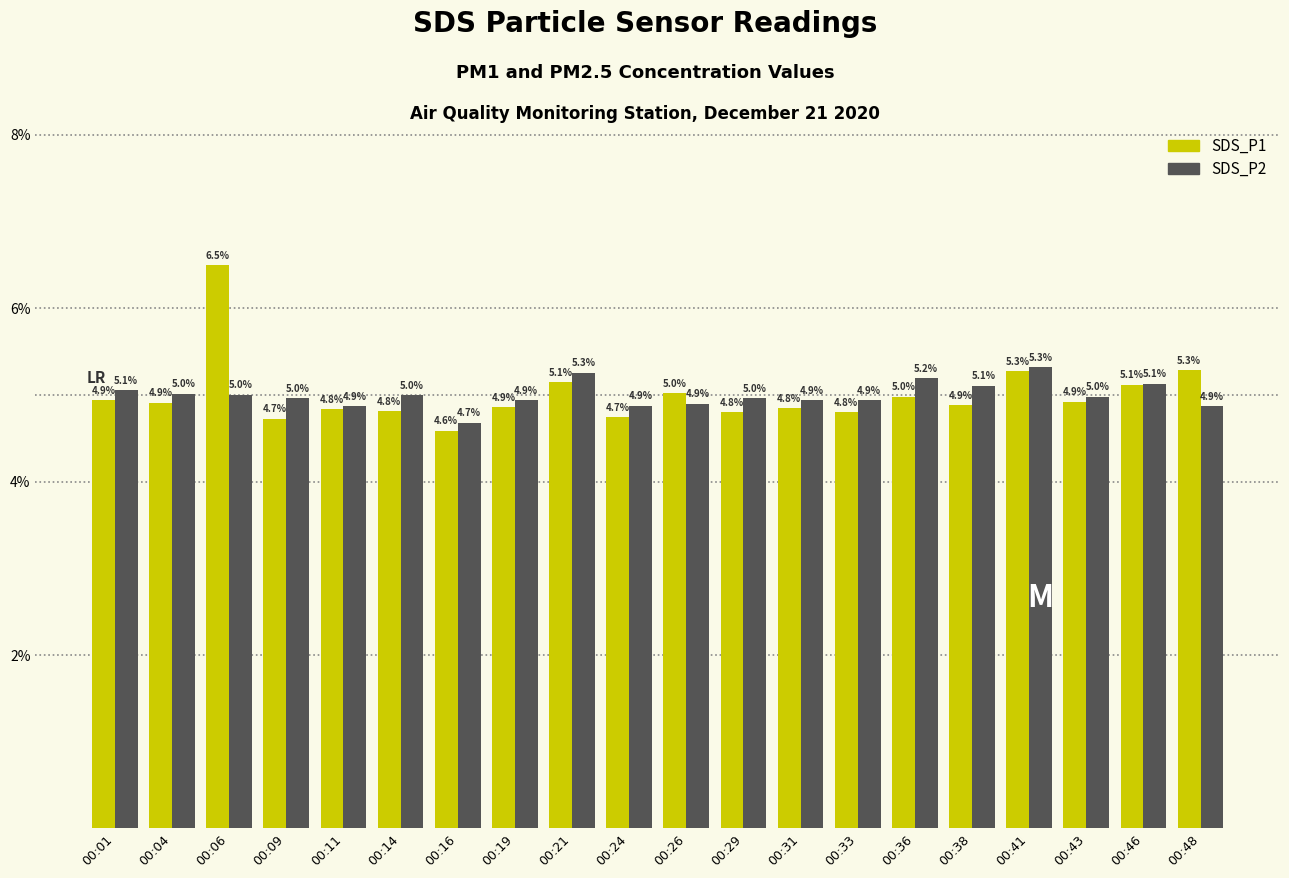

Reading left to right, what are all the values shown in this chart?

SDS_P1: 00:01=4.9	00:04=4.9	00:06=6.5	00:09=4.7	00:11=4.8	00:14=4.8	00:16=4.6	00:19=4.9	00:21=5.1	00:24=4.7	00:26=5.0	00:29=4.8	00:31=4.8	00:33=4.8	00:36=5.0	00:38=4.9	00:41=5.3	00:43=4.9	00:46=5.1	00:48=5.3
SDS_P2: 00:01=5.1	00:04=5.0	00:06=5.0	00:09=5.0	00:11=4.9	00:14=5.0	00:16=4.7	00:19=4.9	00:21=5.3	00:24=4.9	00:26=4.9	00:29=5.0	00:31=4.9	00:33=4.9	00:36=5.2	00:38=5.1	00:41=5.3	00:43=5.0	00:46=5.1	00:48=4.9